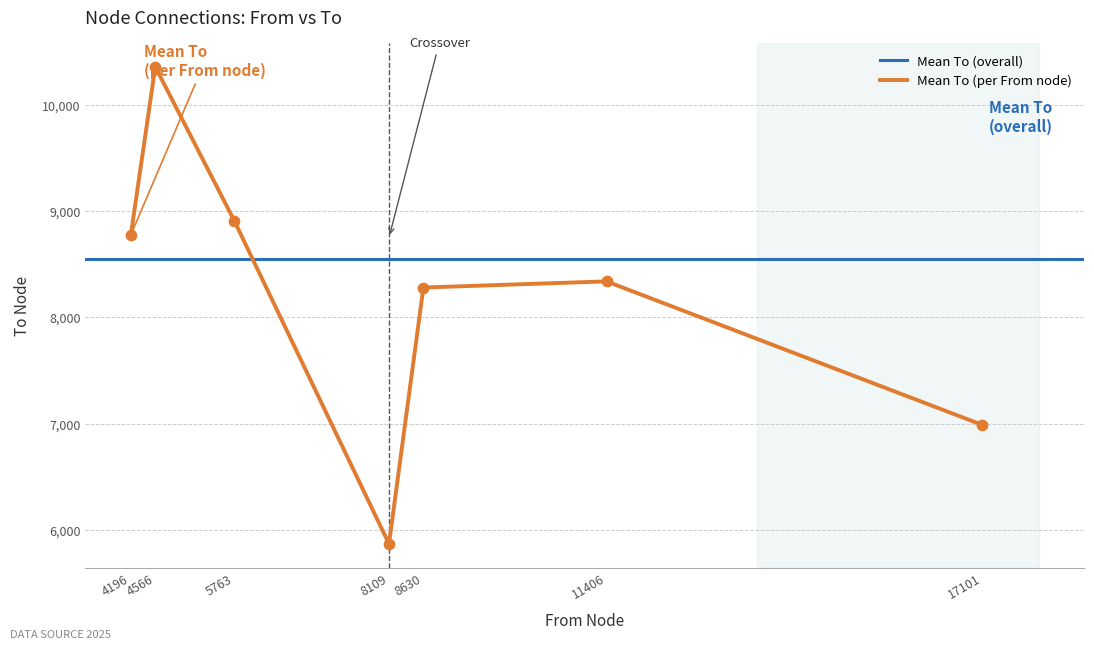

Which series has the largest total across all categories?

to